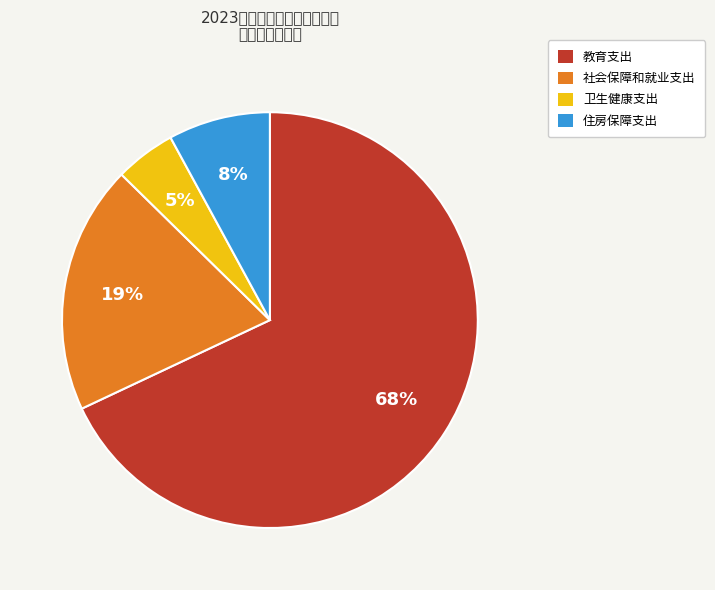

What percentage is NOT represented by 社会保障和就业支出?

80.7%